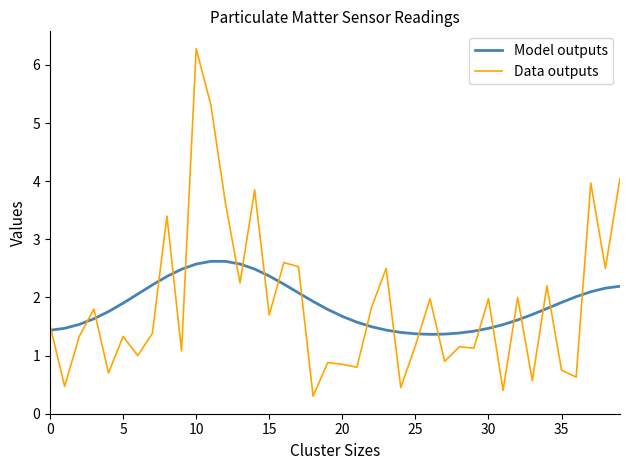

What is the difference between the maximum and minimum values in the Data outputs series?

6.0